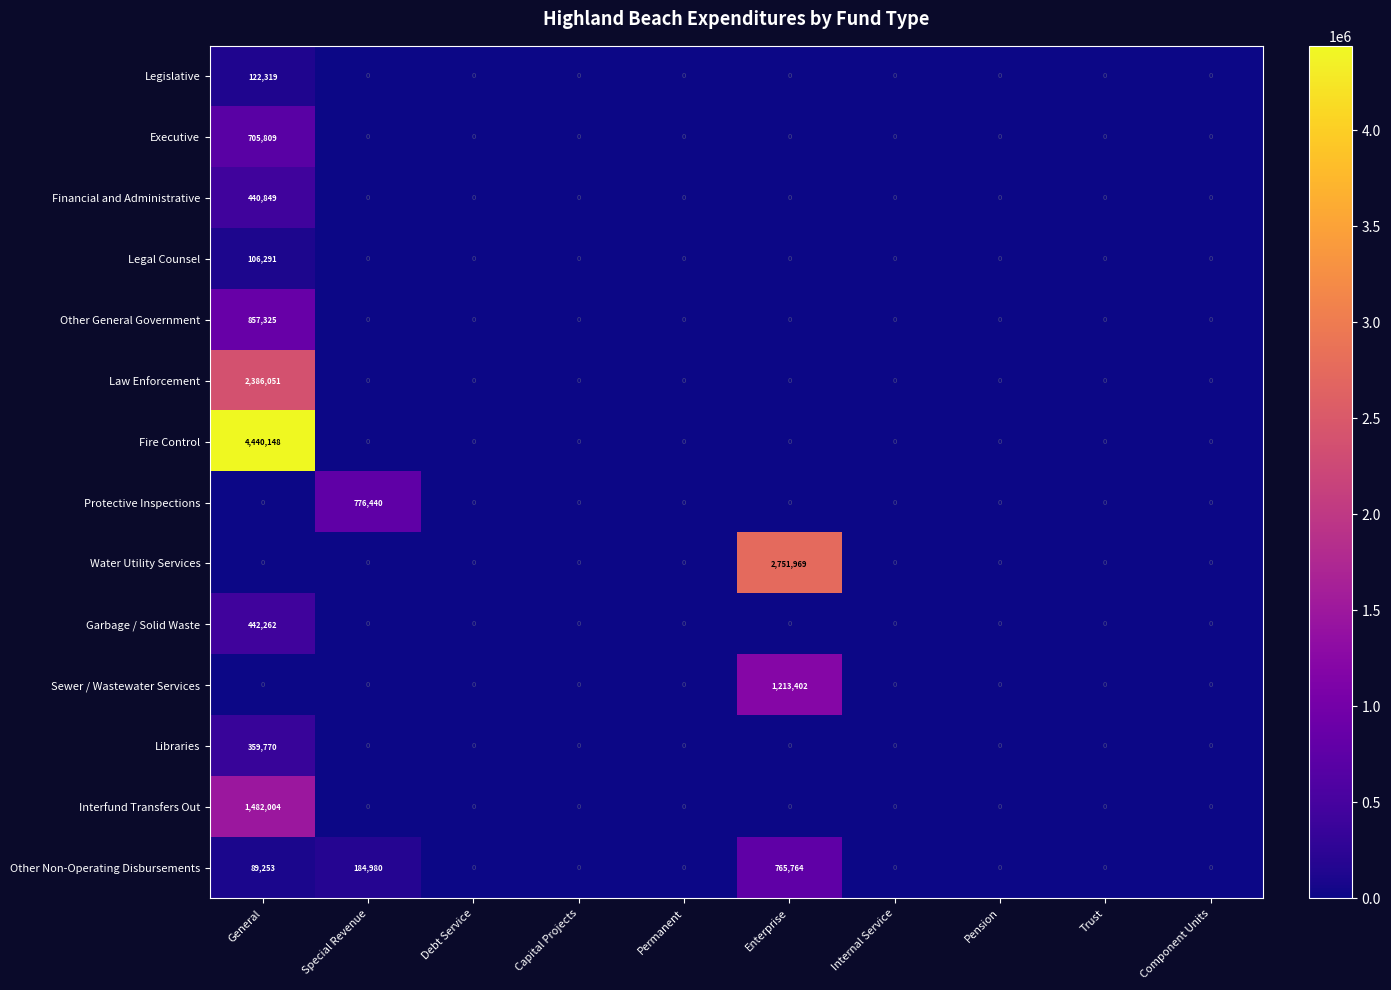

True or false: Interfund Transfers Out has a value of 678545 at Debt Service.

False